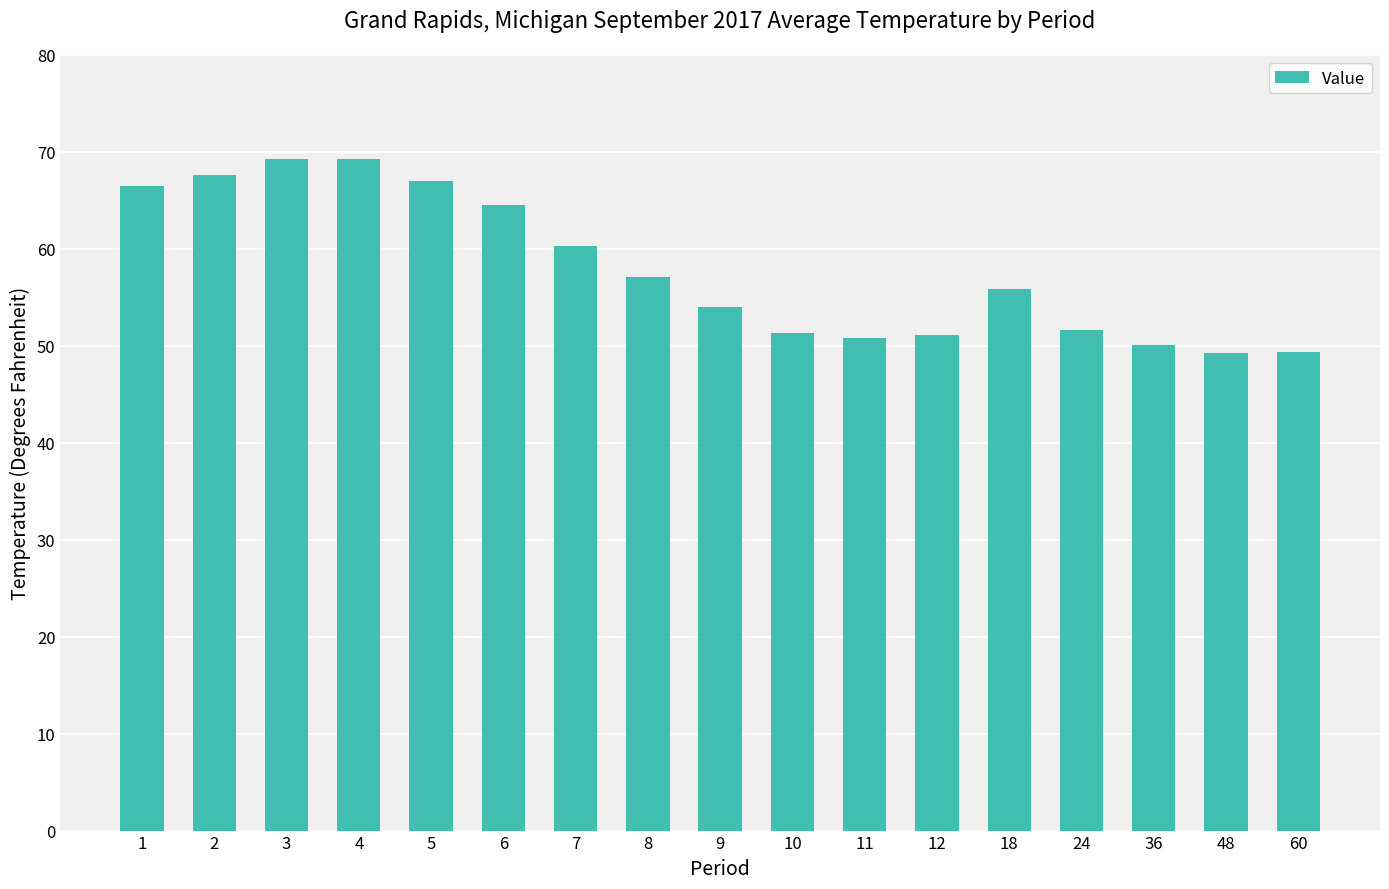

Does the chart contain stacked bars?

No